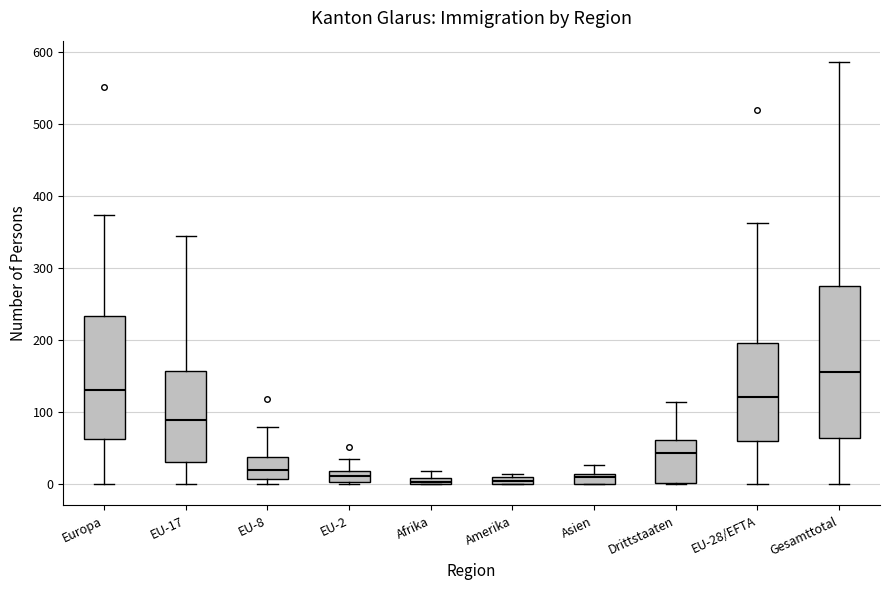

Where does the upper whisker of the box for Asien end on the y-axis? The values are not printed on the chart, so give them approximately, as read against the axis.

30